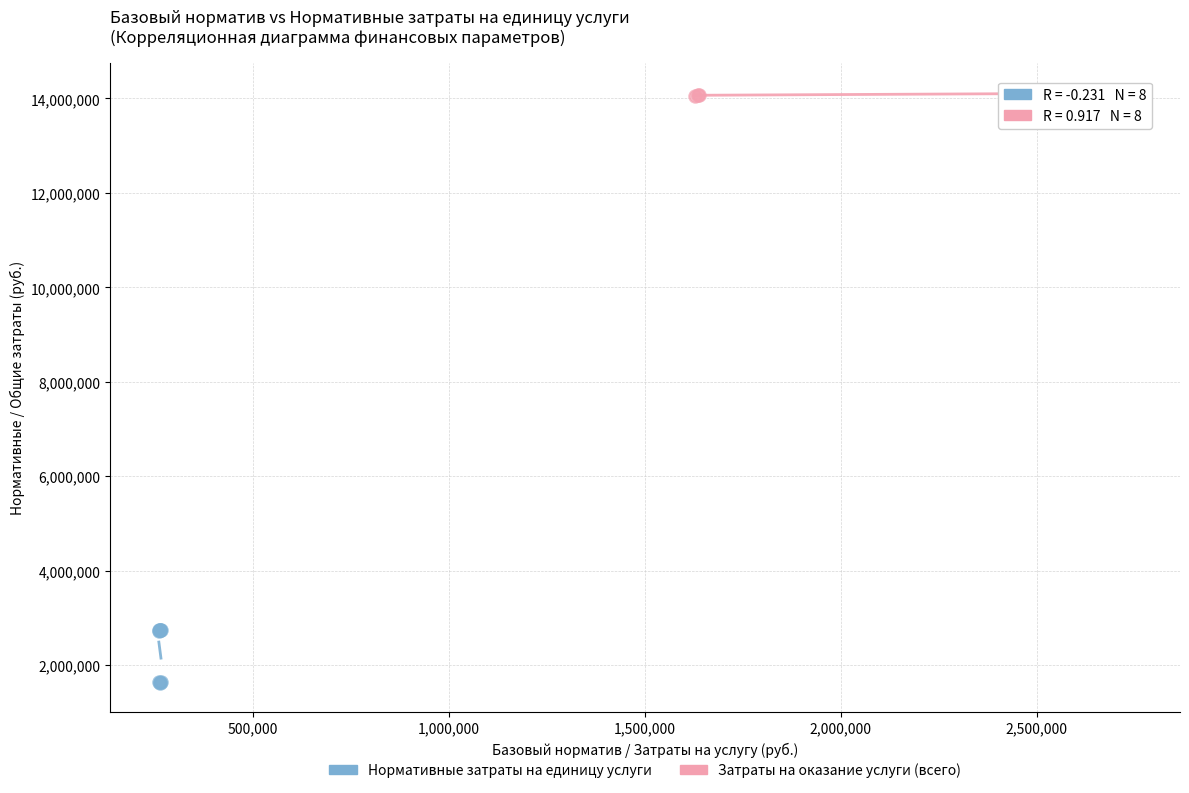

Which series reaches the maximum Y coordinate?

Затраты на оказание услуги (всего)